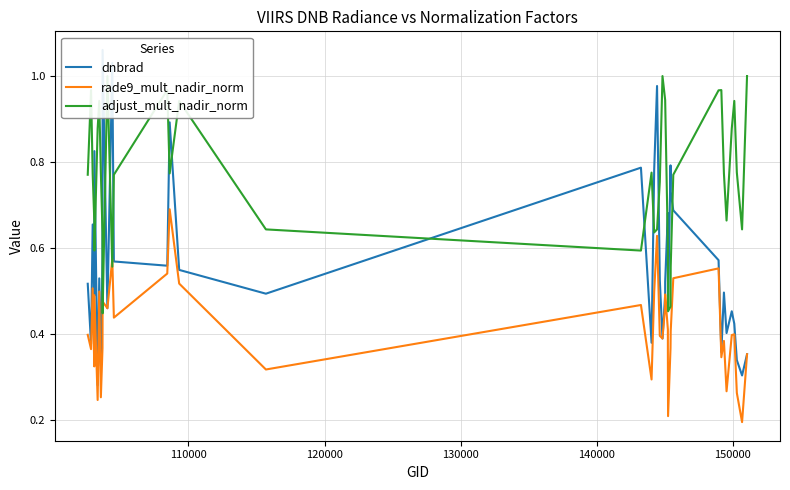

True or false: adjust_mult_nadir_norm has more than 0 points higher than both neighbors.

True